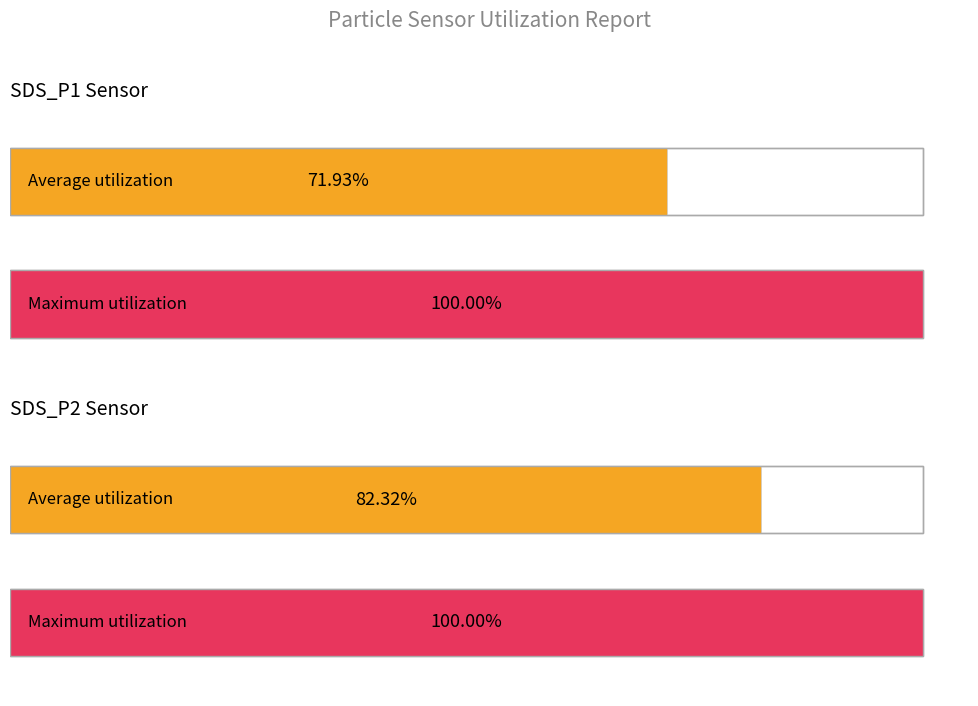

What are all the series names shown in the legend?

SDS_P1, SDS_P2